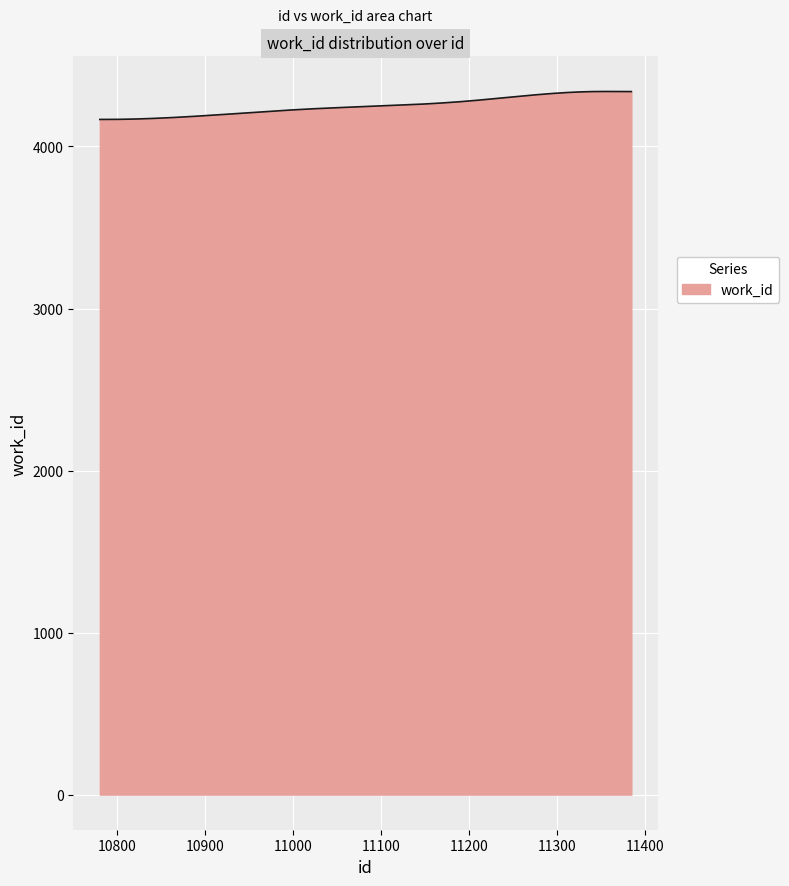

What is the smallest value displayed?

4167.0